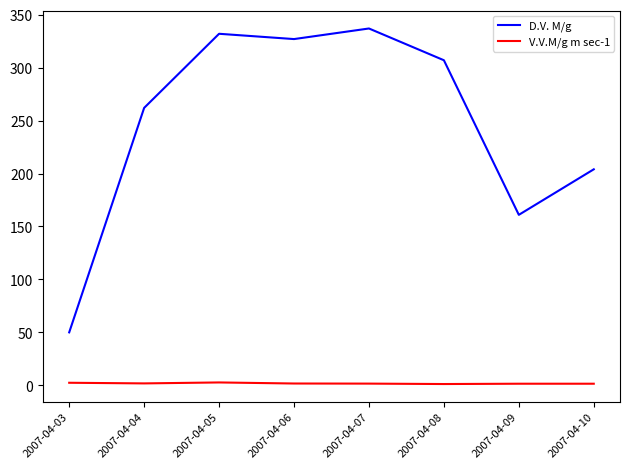

At 2007-04-05, list the series in order from smallest to largest.

V.V.M/g m sec-1, D.V. M/g